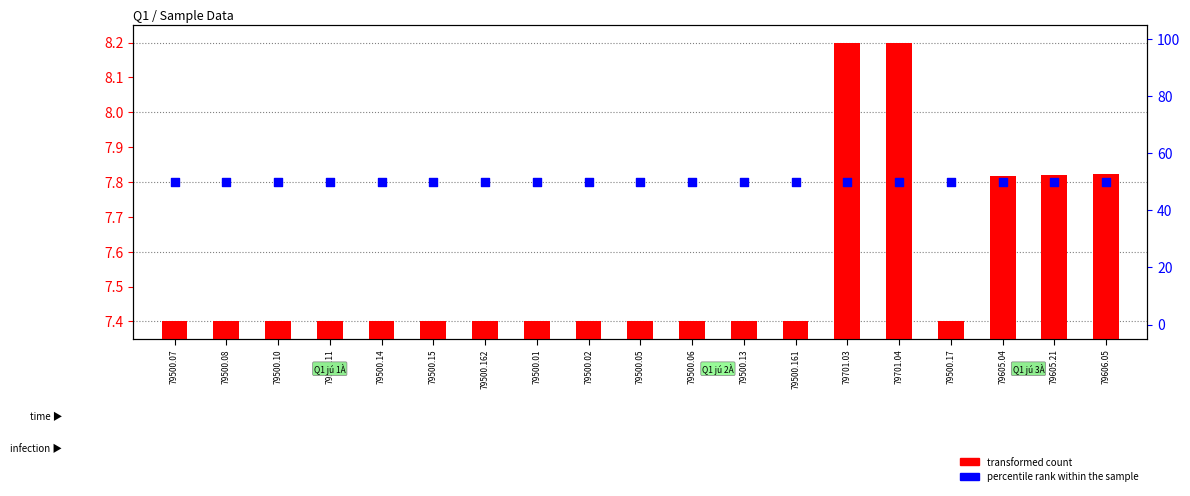

Which series has the largest total across all categories?

percentile rank within the sample